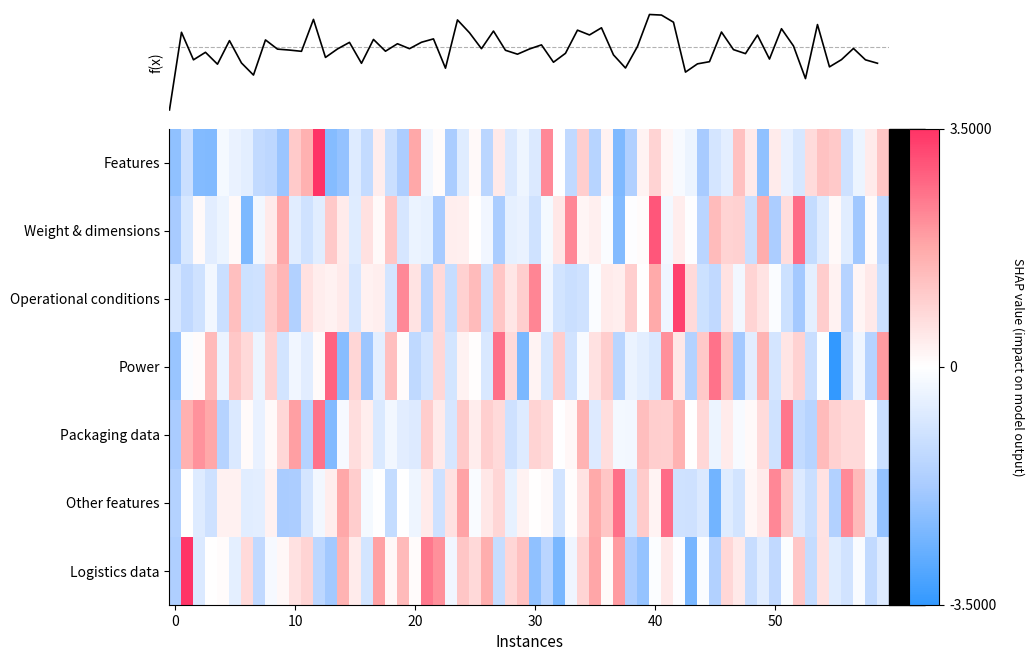

Between 11 and 6, which is larger?

11